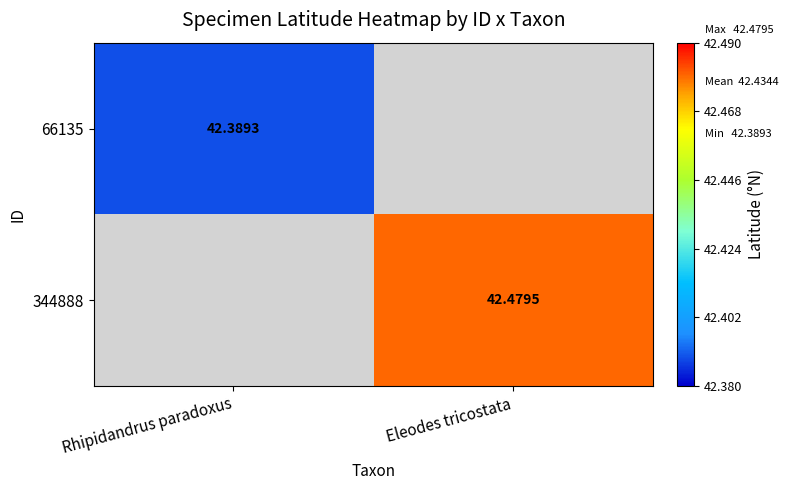

Is the value of 66135 at Eleodes tricostata greater than the value of 344888 at Rhipidandrus paradoxus?

No